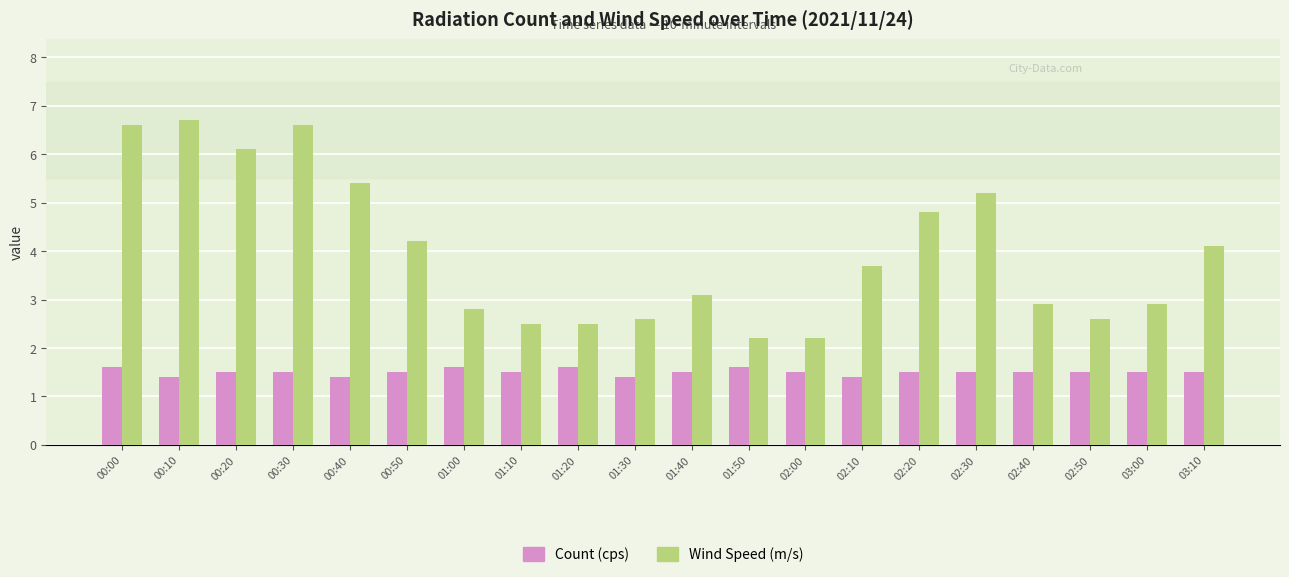

What is the greatest value displayed?

6.7